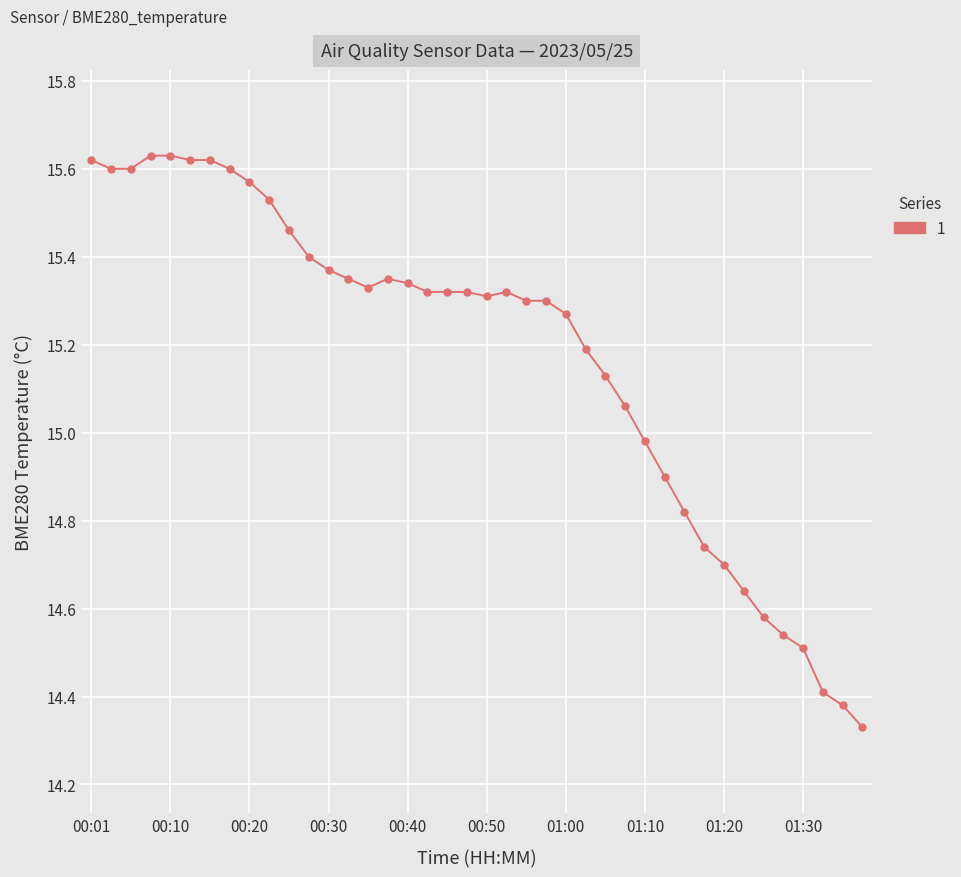

True or false: there are more than 0 points higher than both neighbors.

True